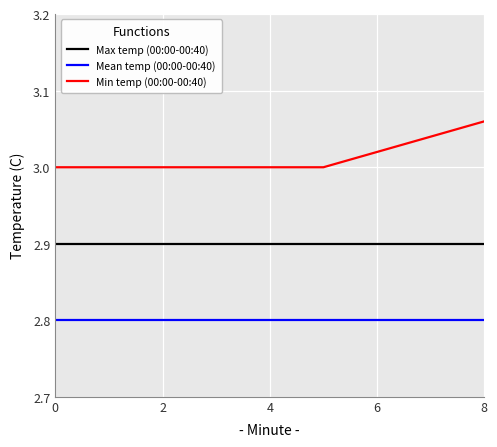

Rank the series by their average value, from highest to lowest.

Min temp (00:00-00:40), Max temp (00:00-00:40), Mean temp (00:00-00:40)